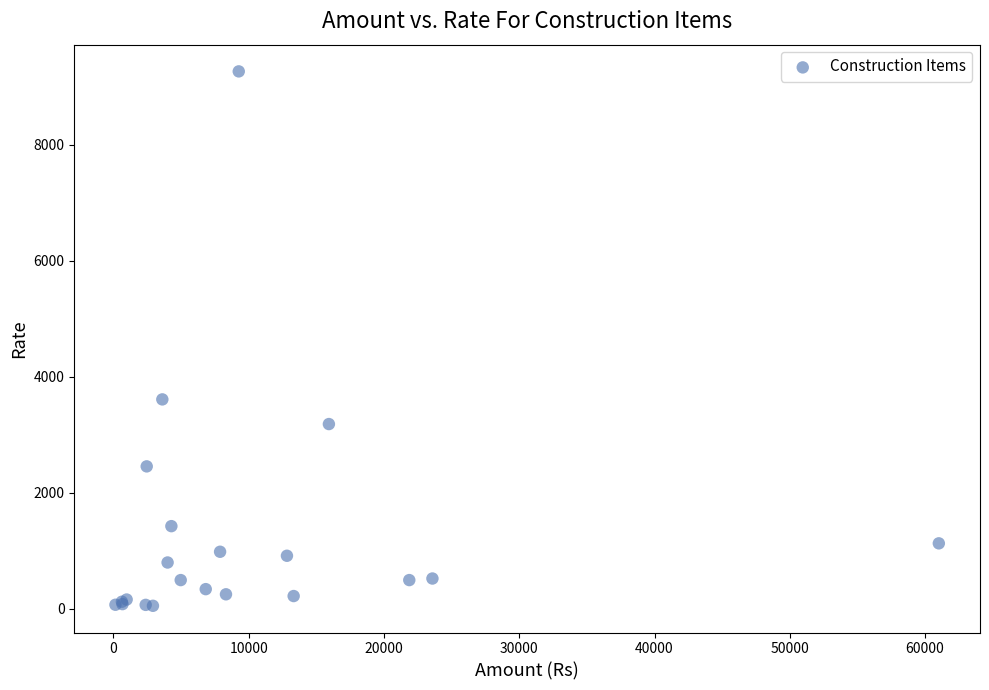

What Y value in the scatter plot is closest to 4657?

3610.0